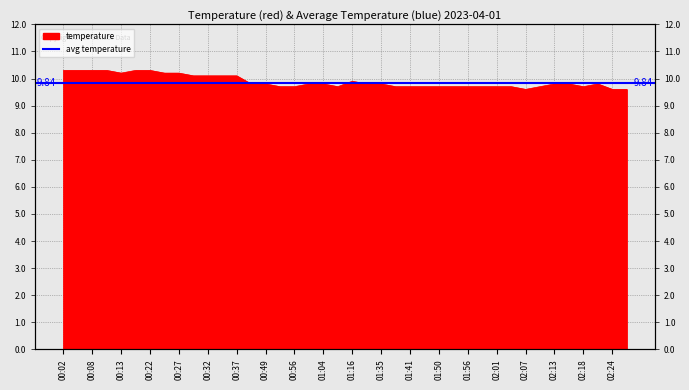

Where is the data nearest to the value 9?

02:07